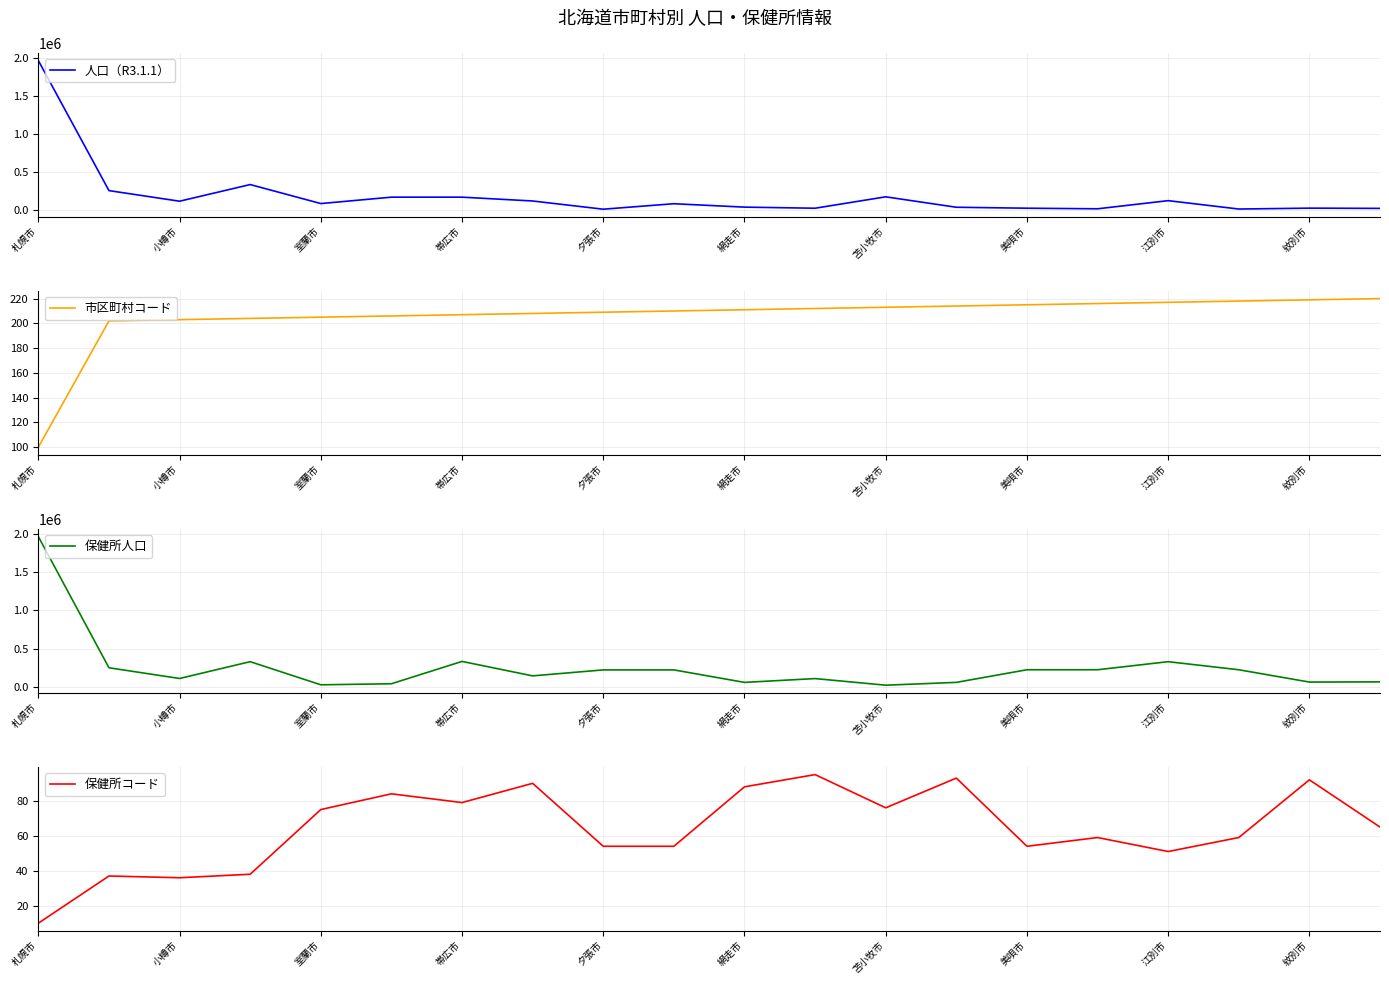

Which category has the highest value across all series?

札幌市